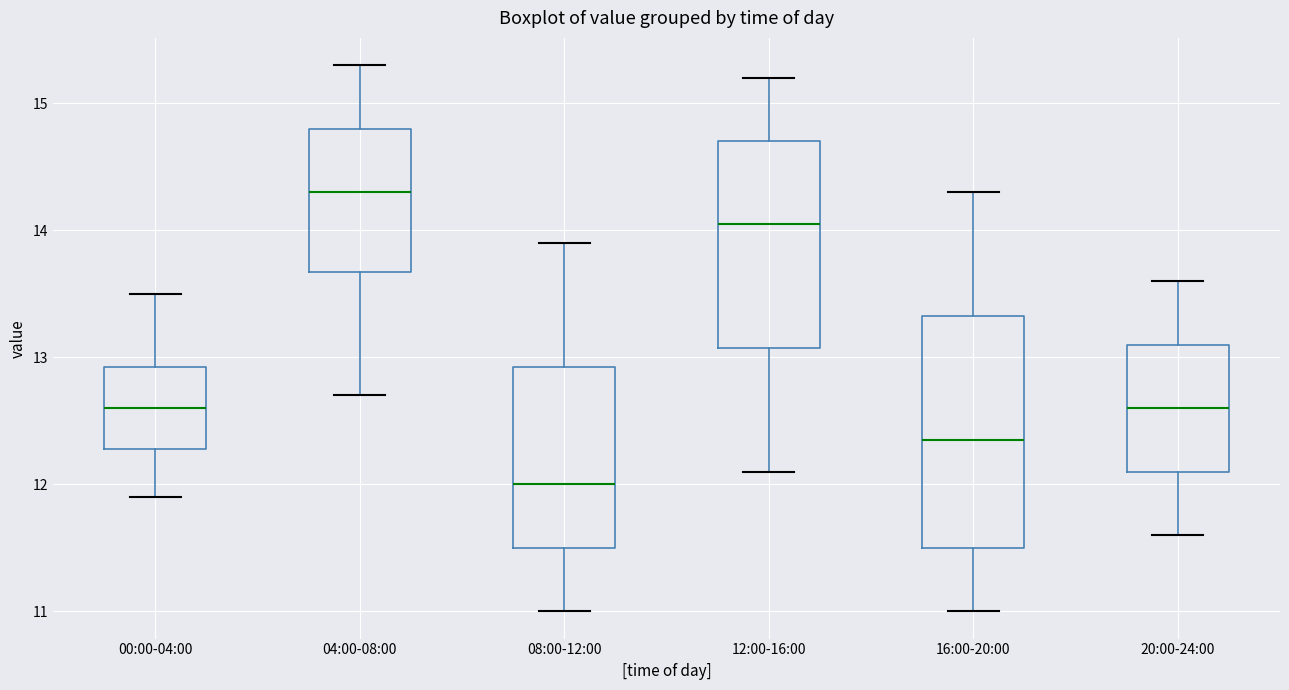

Reading left to right, read every box against the y-axis: the position of its median line, the range the box covers, and the ends of its whiskers. The values are not printed on the chart, so give them approximately, as read against the axis.

00:00-04:00: median 12.6, box 12.3 to 12.9, whiskers 11.9 to 13.5
04:00-08:00: median 14.3, box 13.7 to 14.8, whiskers 12.7 to 15.3
08:00-12:00: median 12.0, box 11.5 to 12.9, whiskers 11.0 to 13.9
12:00-16:00: median 14.1, box 13.1 to 14.7, whiskers 12.1 to 15.2
16:00-20:00: median 12.4, box 11.5 to 13.3, whiskers 11.0 to 14.3
20:00-24:00: median 12.6, box 12.1 to 13.1, whiskers 11.6 to 13.6